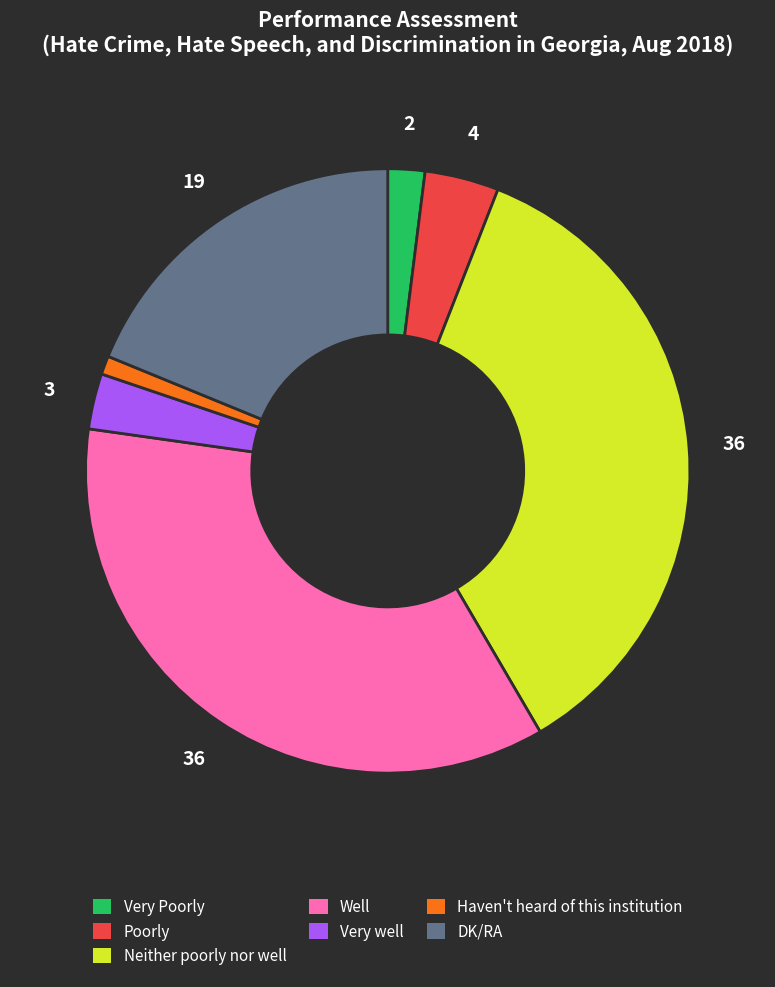

Approximately how many times larger is the value at Well compared to Very Poorly?

18.0